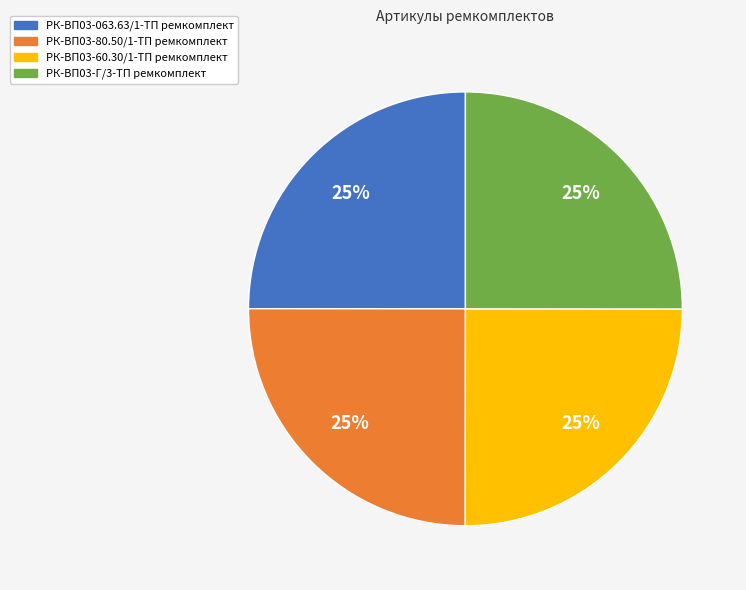

Is РК-ВП03-60.30/1-ТП ремкомплект the majority of the pie?

No